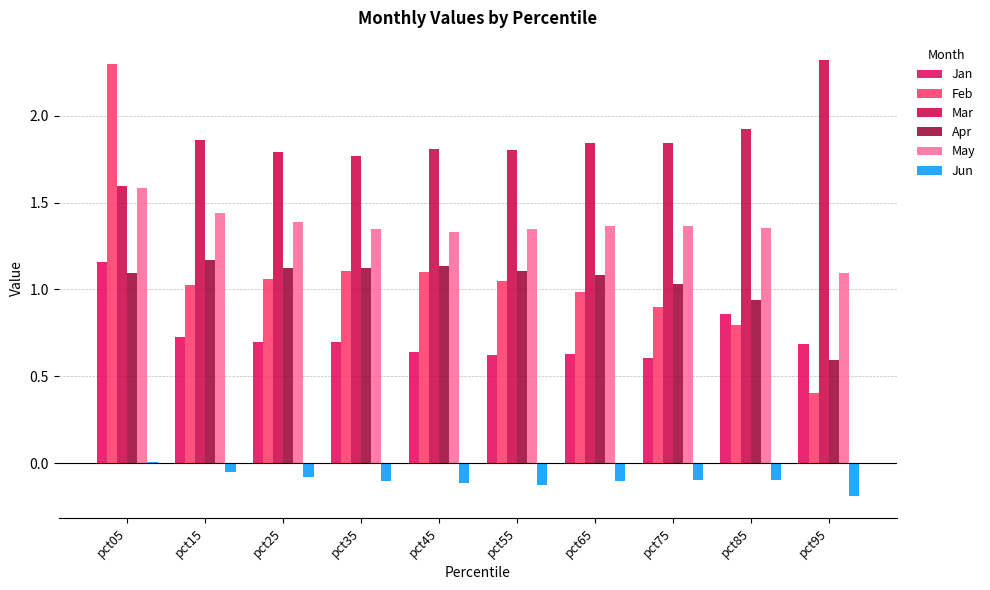

How many values in the Jun series exceed 0?

1